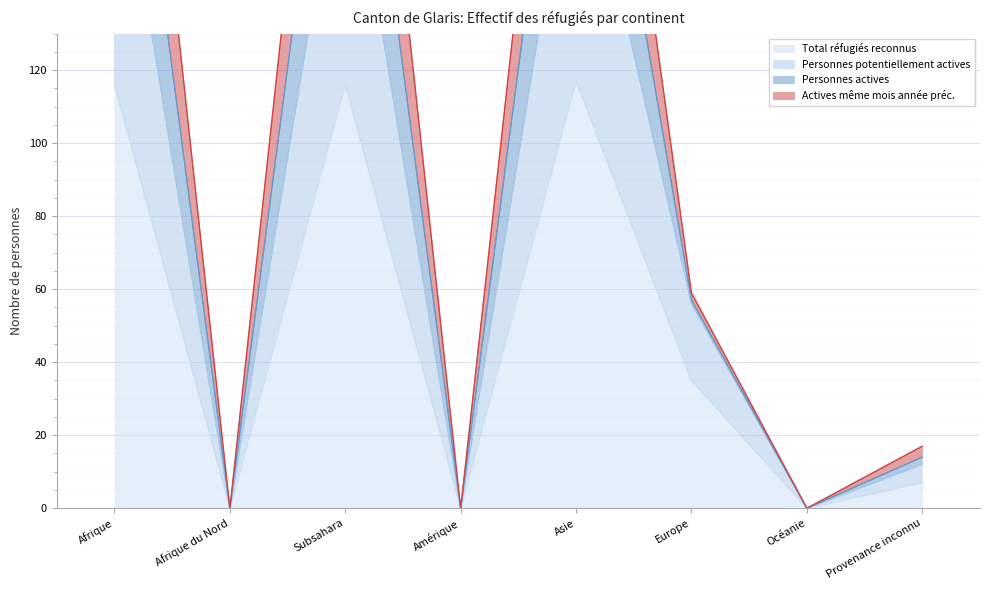

How many values in the Actives même mois année préc. series are below 57?

4